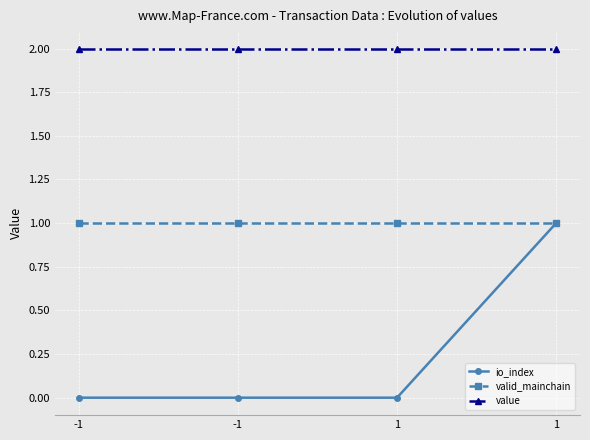

How many series are shown in this chart?

3